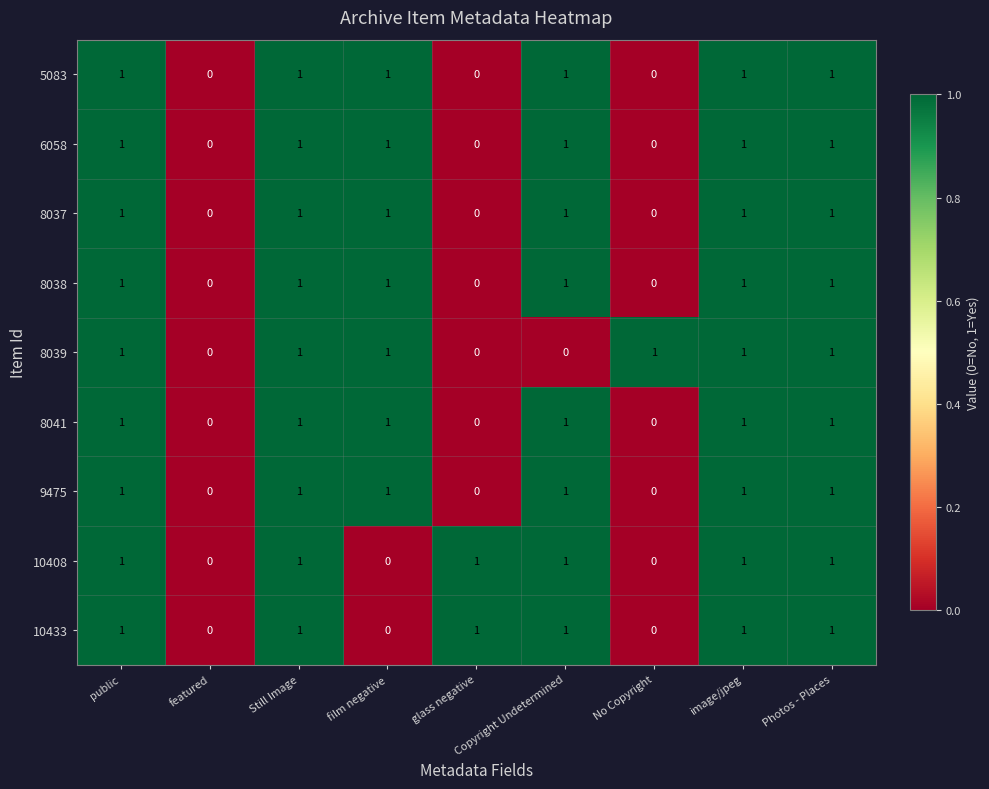

How many distinct data groups are displayed?

9